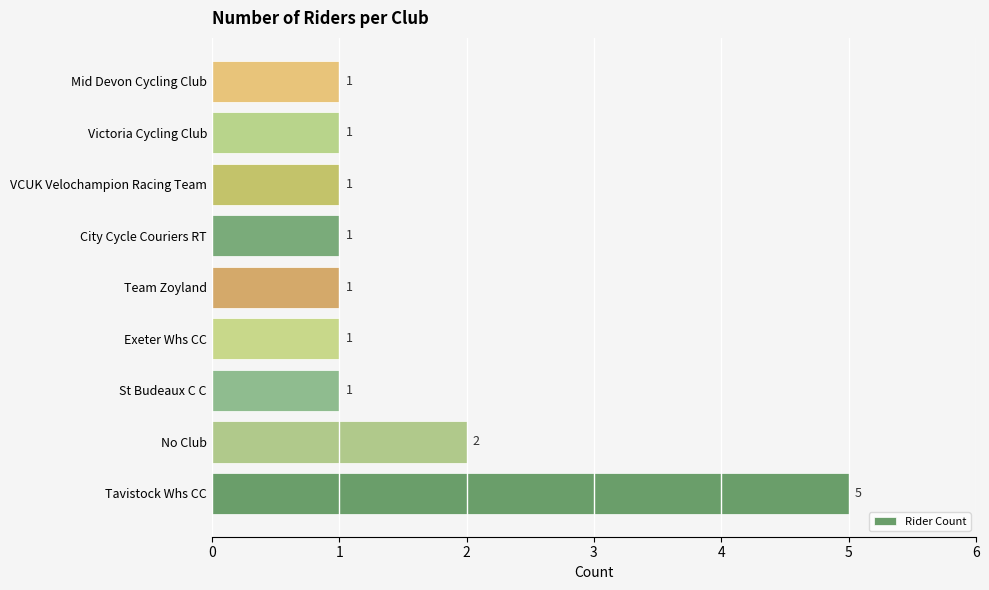

How many bars are there in total?

9